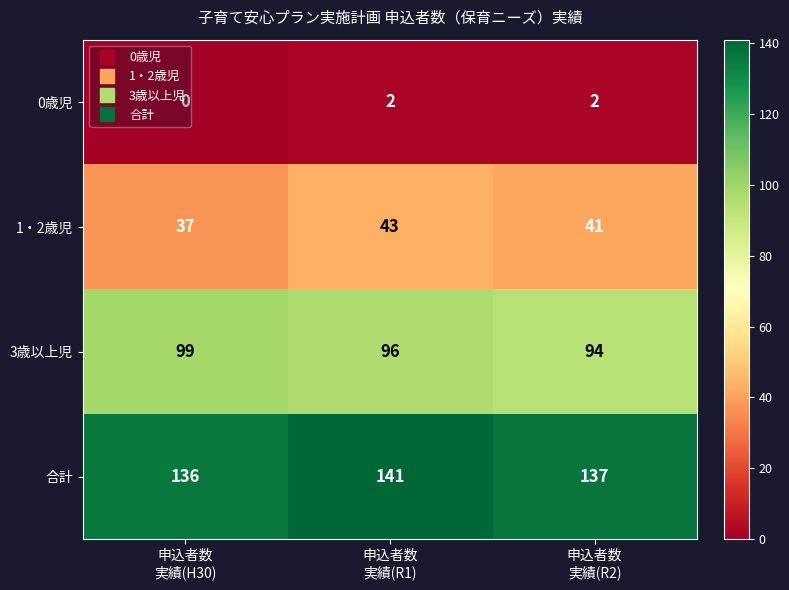

What is the difference between the maximum and second lowest values in the 3歳以上児 series?

3